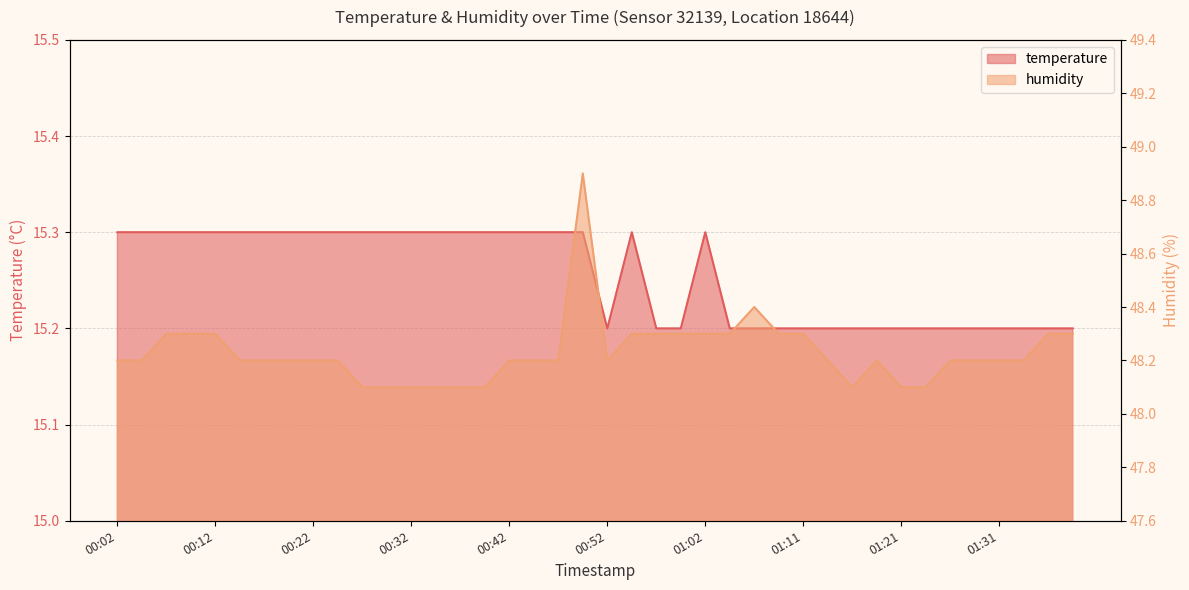

Does the chart display data point markers on the line(s)?

No